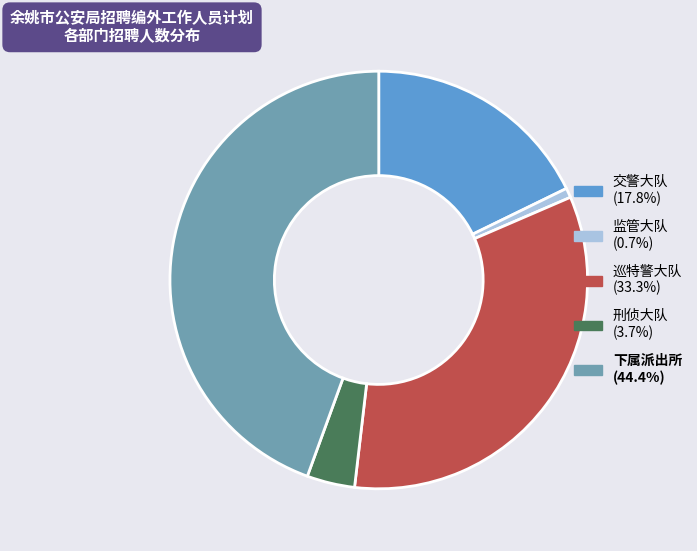

Is there any slice that represents more than half of the pie?

No